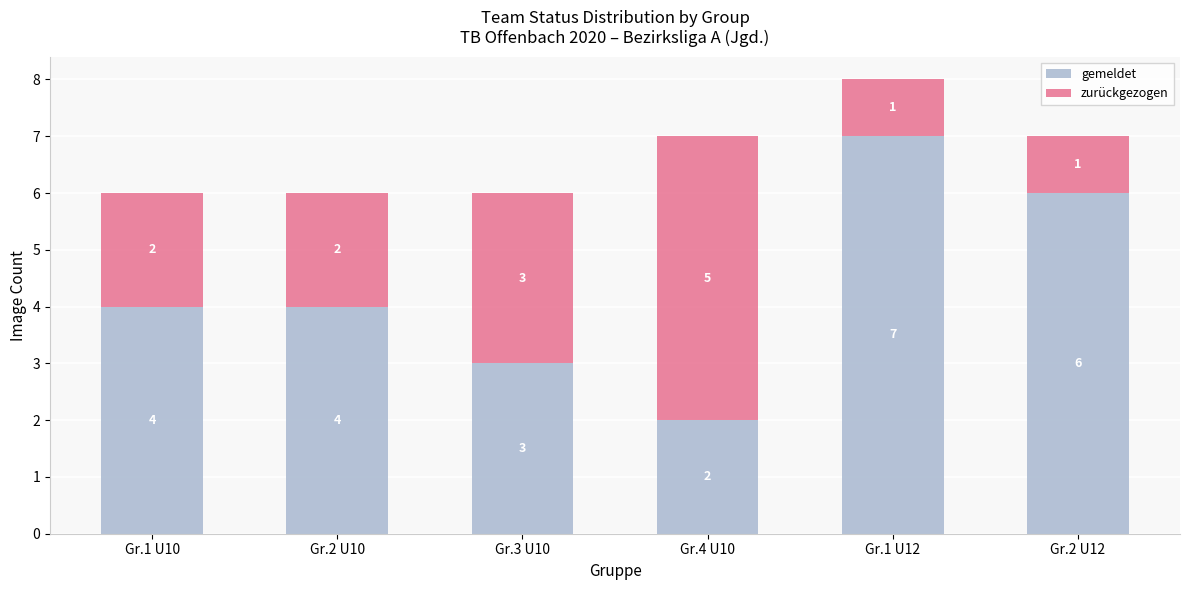

Count the gemeldet values in the range 3 to 6.

4